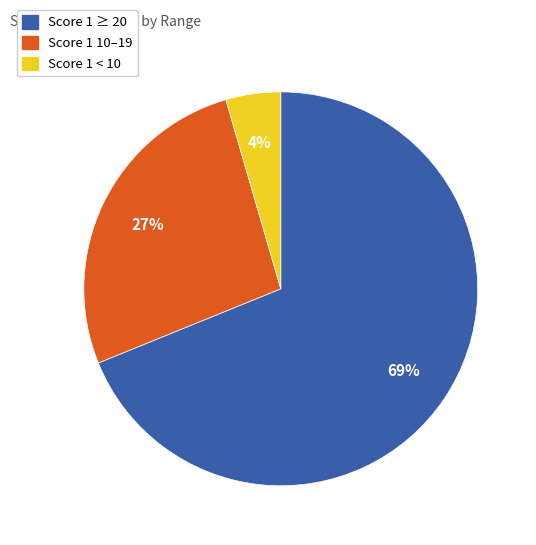

To the nearest percent, what is the average slice percentage?

33%